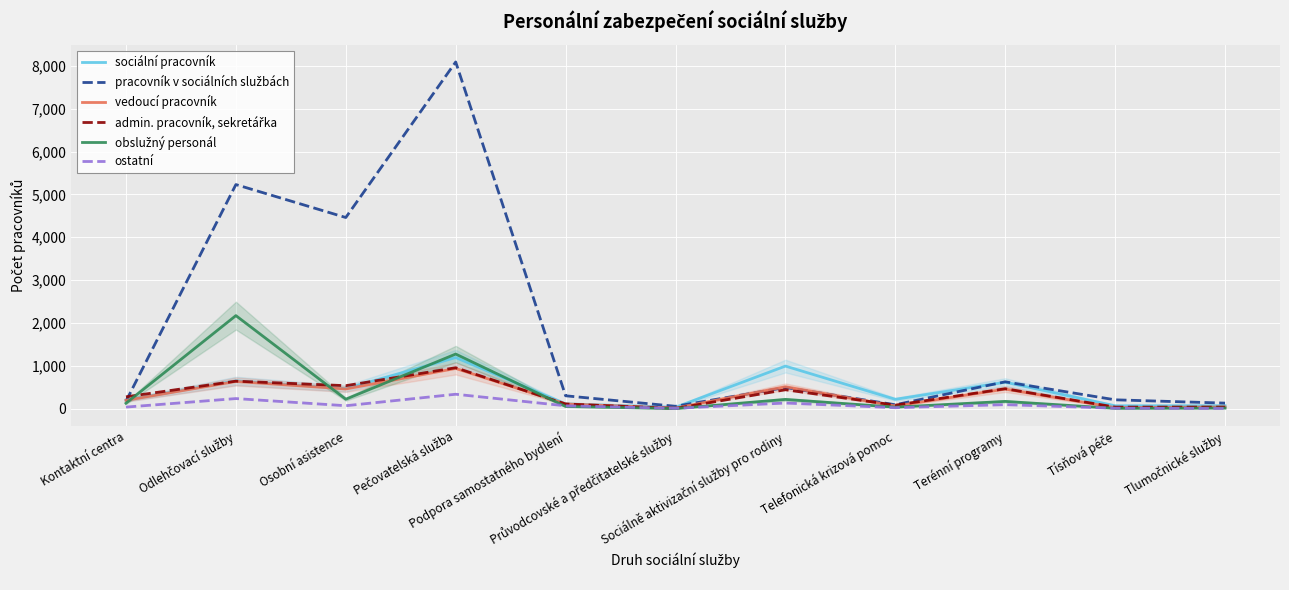

What is the lowest value of the vedoucí pracovník series?

13